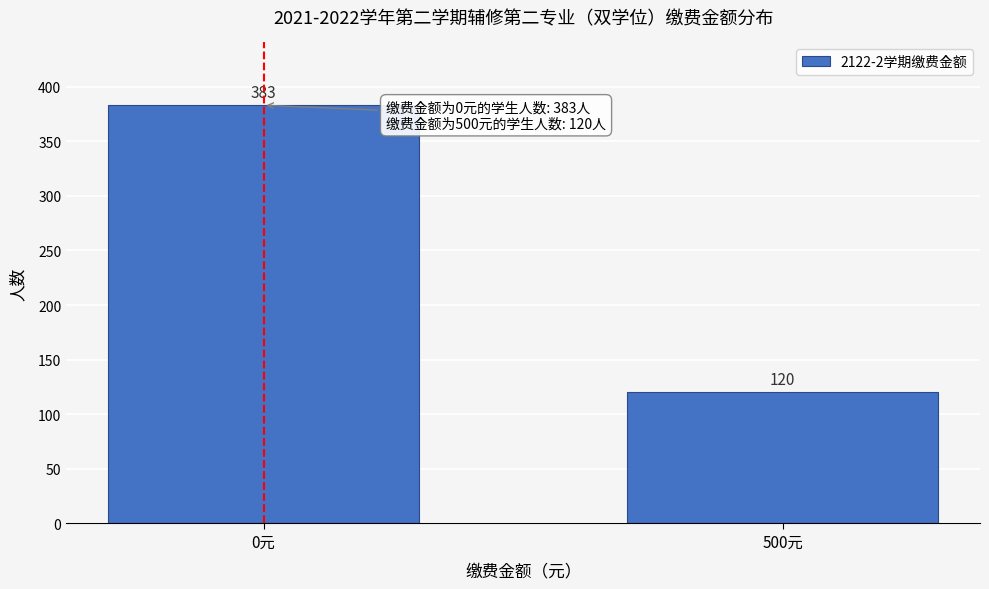

Reading left to right, extract all data points from this chart.

383	120